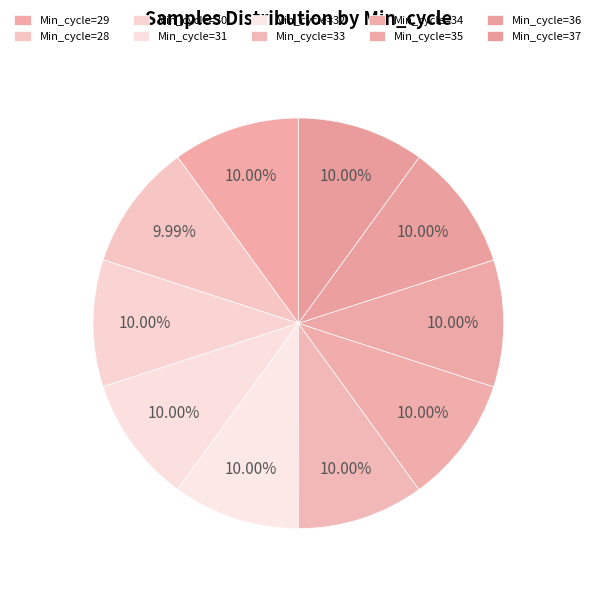

To the nearest percent, what portion does Min_cycle=30 represent?

10%